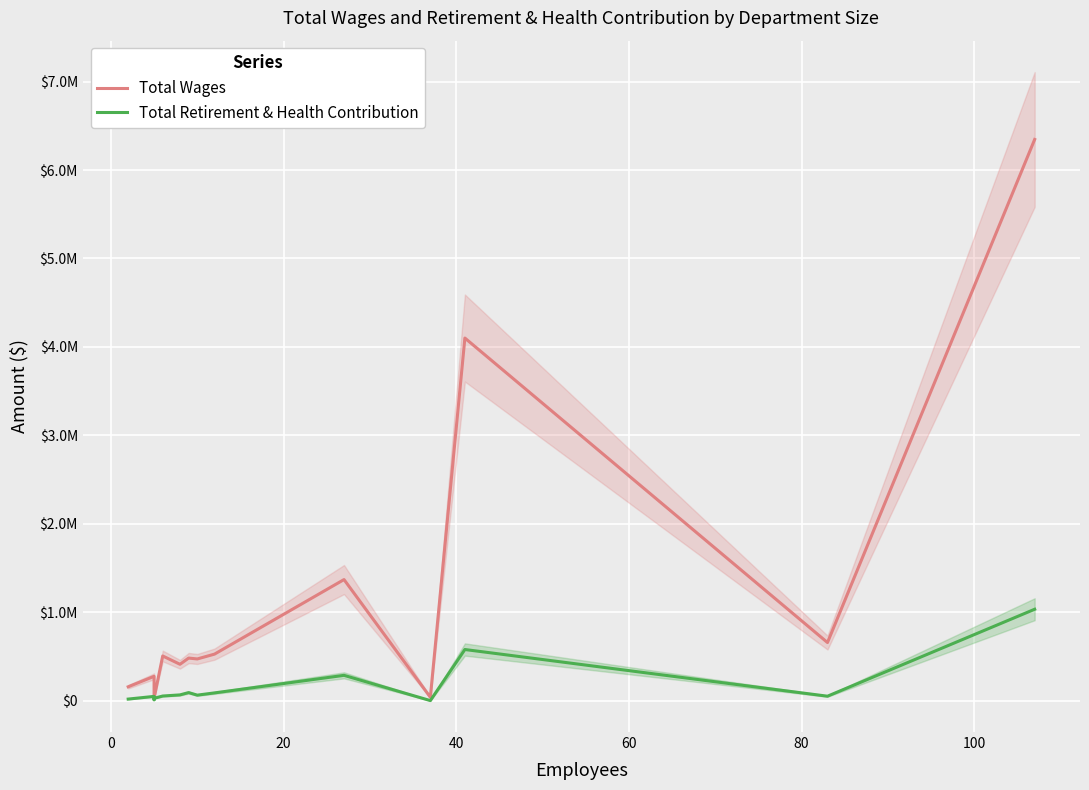

True or false: Total Retirement & Health Contribution has more than 2 interior local peaks.

True